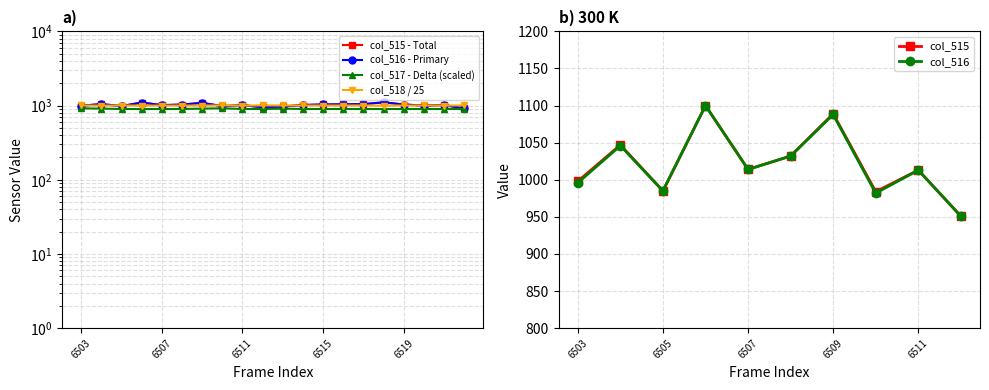

In col_518_val, how many points are higher than both neighbors (excluding endpoints)?

6